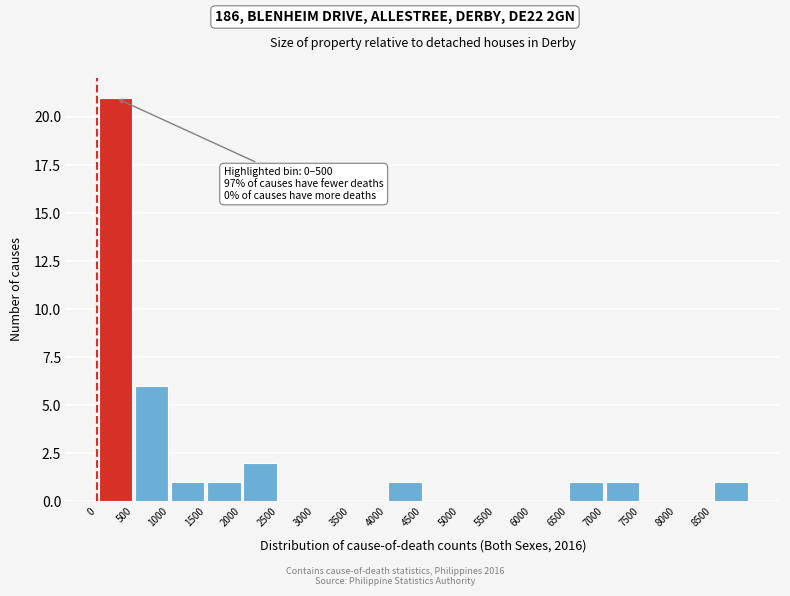

Over which range of the x-axis is the bar tallest?

0 to 500